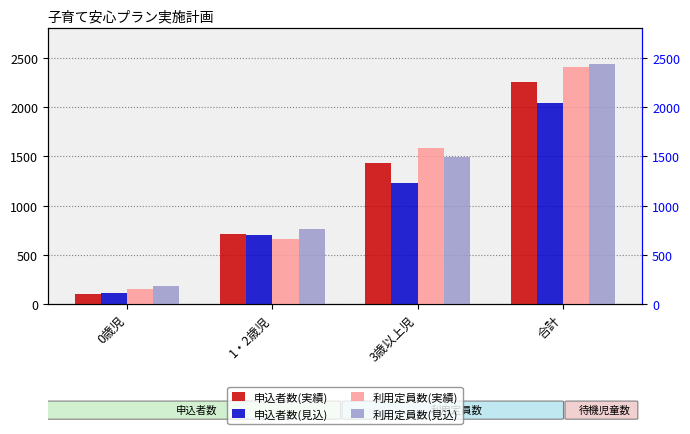

The 利用定員数(実績) series shows 664 at 1・2歳児. True or false?

True